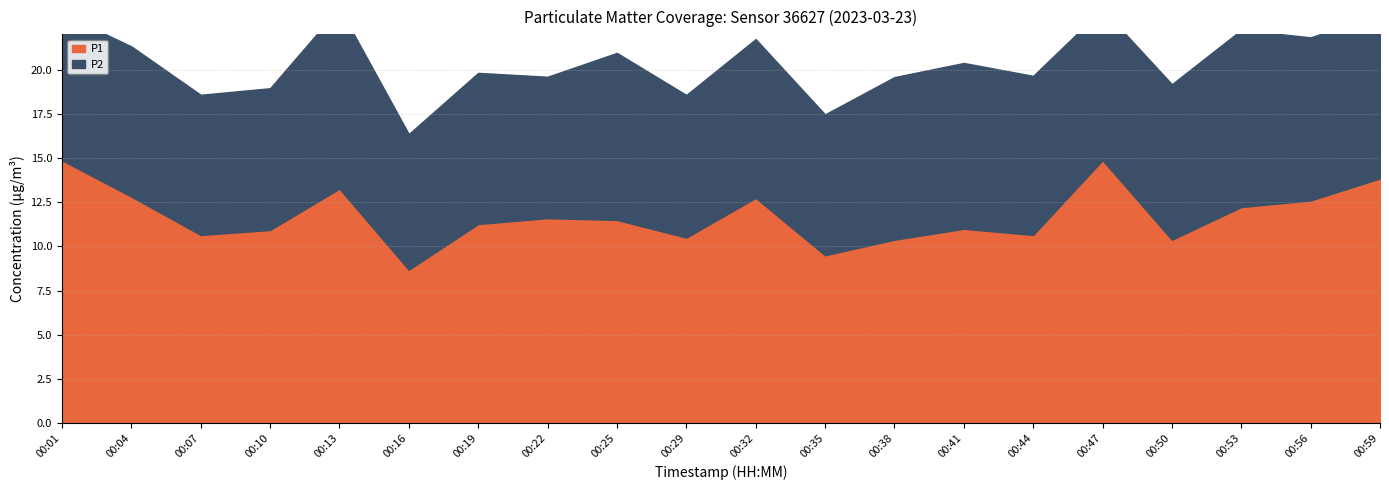

Rank the series by their average value, from lowest to highest.

P2, P1